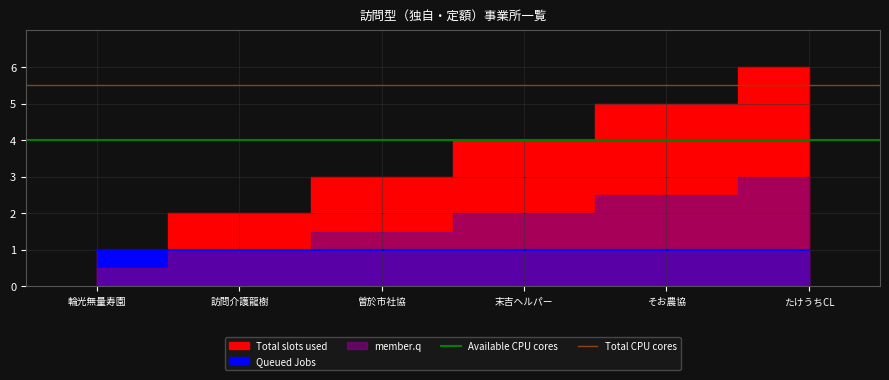

Is the value of Total CPU cores at 輪光無量寿園 greater than the value of Available CPU cores at 輪光無量寿園?

Yes